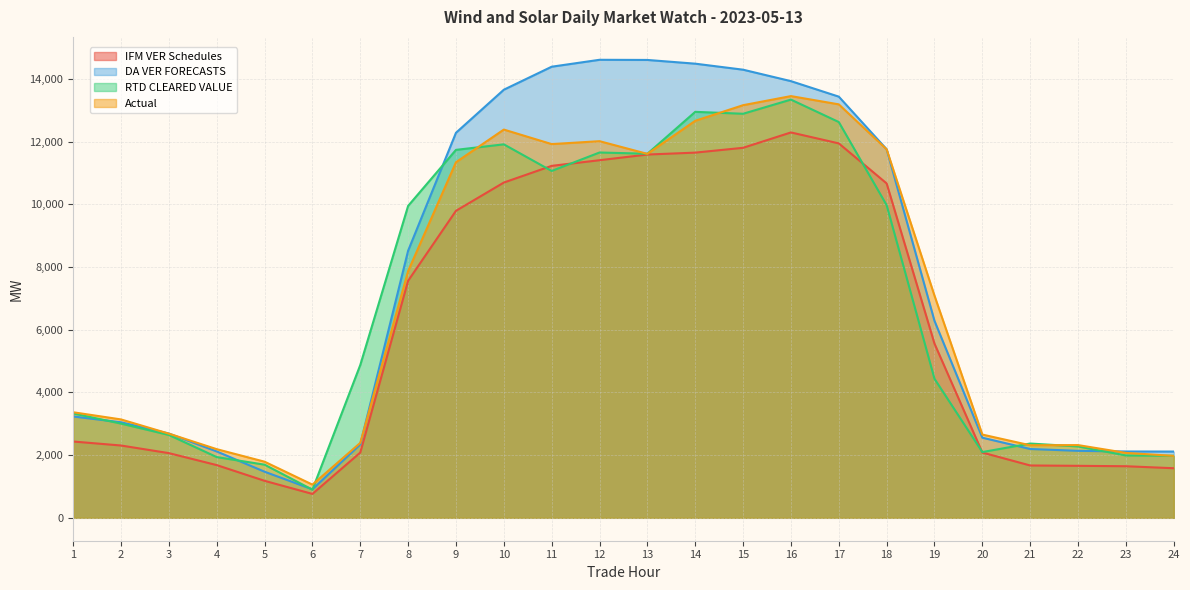

The IFM VER Schedules series shows 1581.9 at 24. True or false?

True